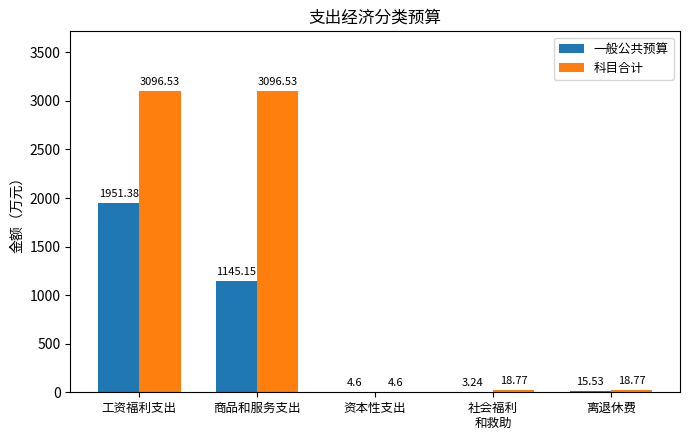

Which series changed the most between 工资福利支出 and 资本性支出?

科目合计